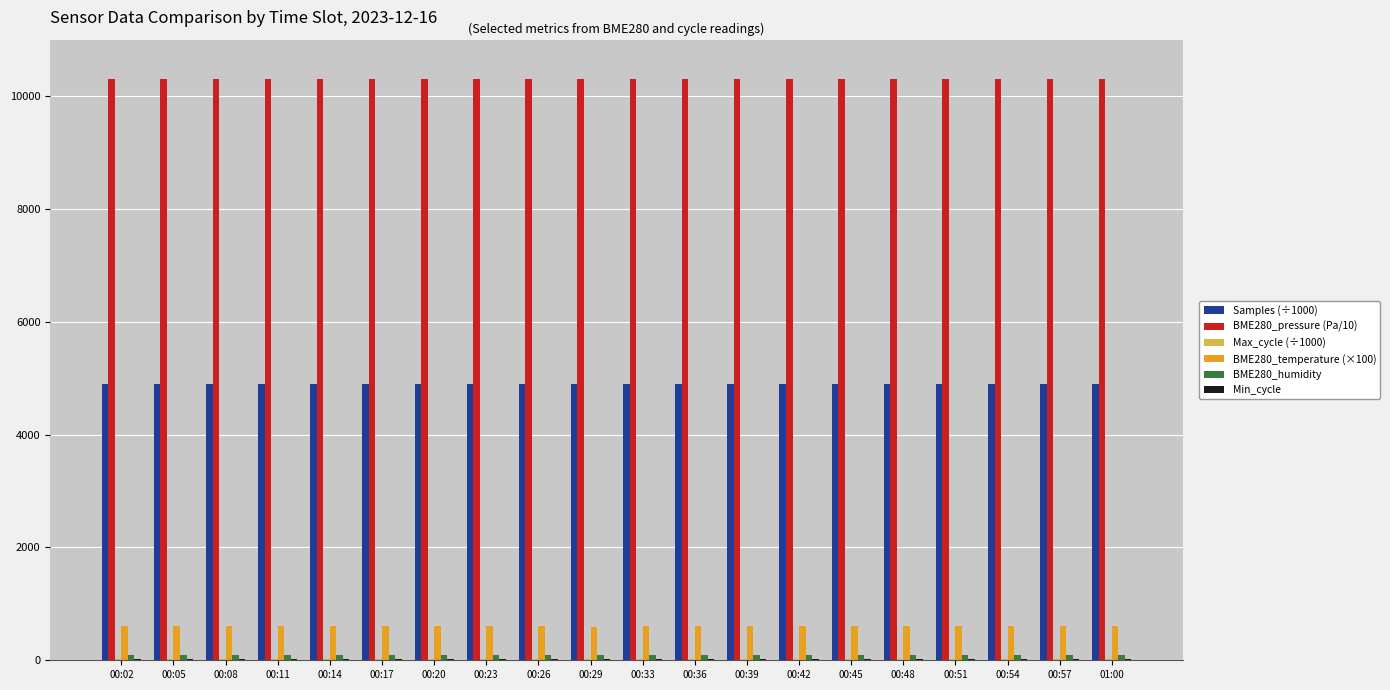

How many data points does each series have?

20